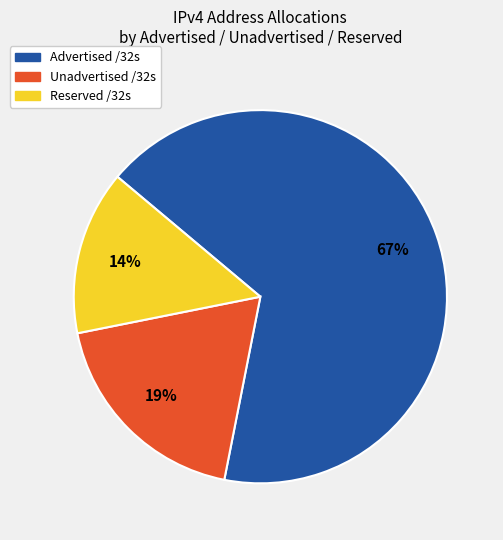

To the nearest percent, what is the difference between the largest and smallest slice percentages?

53%